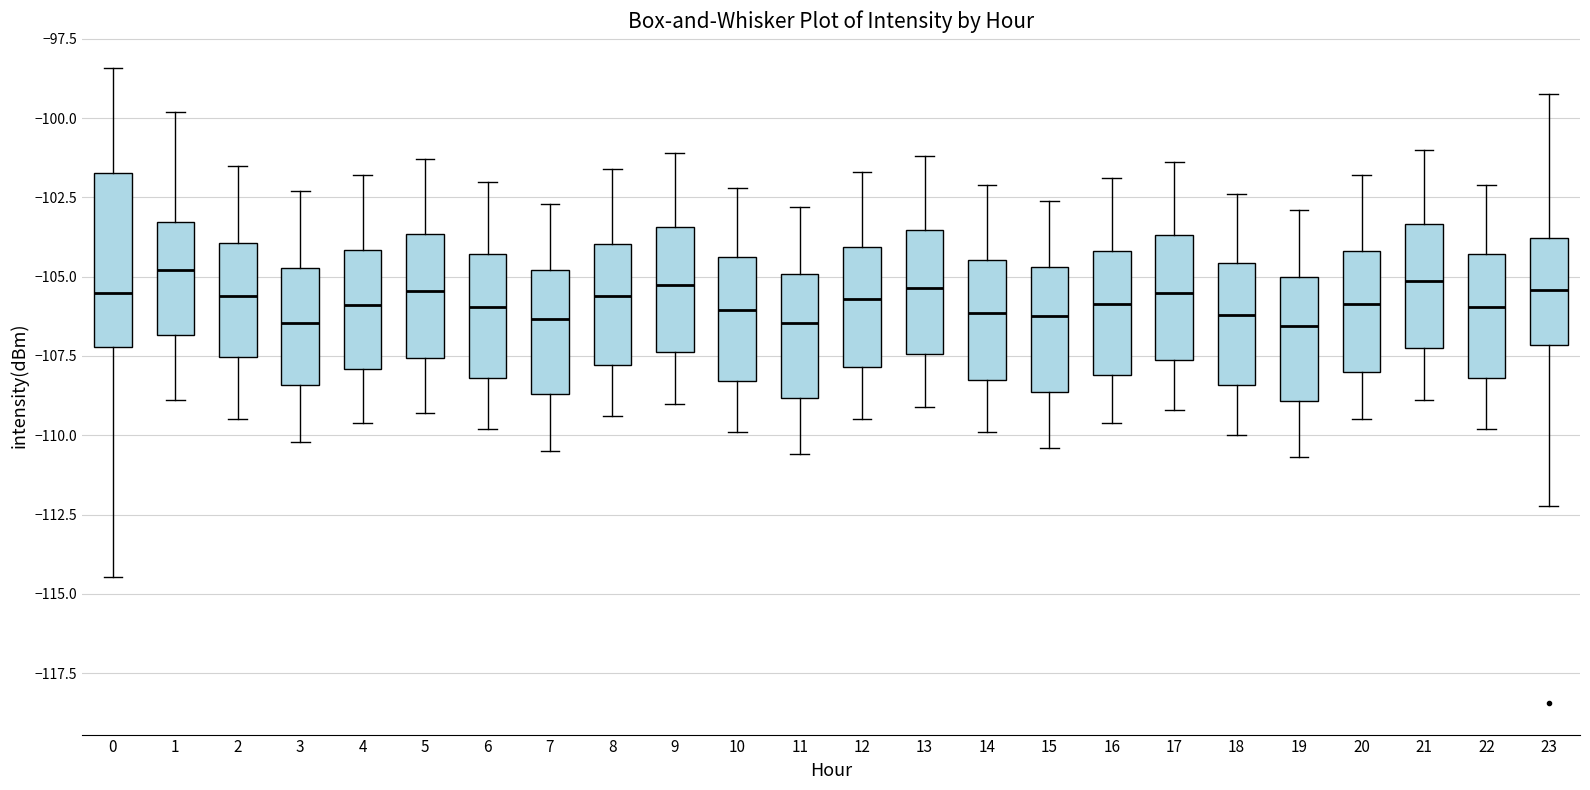

Reading left to right, transcribe this box plot: for each box, give where its median line is, the range the box spans, and where its two whiskers end, as read against the y-axis. The values are not printed on the chart, so give them approximately, as read against the axis.

0: median -105.5, box -107.0 to -101.5, whiskers -114.5 to -98.5
1: median -105.0, box -107.0 to -103.5, whiskers -109.0 to -100.0
2: median -105.5, box -107.5 to -104.0, whiskers -109.5 to -101.5
3: median -106.5, box -108.5 to -104.5, whiskers -110.0 to -102.5
4: median -106.0, box -108.0 to -104.0, whiskers -109.5 to -102.0
5: median -105.5, box -107.5 to -103.5, whiskers -109.5 to -101.5
6: median -106.0, box -108.0 to -104.5, whiskers -110.0 to -102.0
7: median -106.5, box -108.5 to -105.0, whiskers -110.5 to -102.5
8: median -105.5, box -108.0 to -104.0, whiskers -109.5 to -101.5
9: median -105.0, box -107.5 to -103.5, whiskers -109.0 to -101.0
10: median -106.0, box -108.5 to -104.5, whiskers -110.0 to -102.0
11: median -106.5, box -109.0 to -105.0, whiskers -110.5 to -103.0
12: median -105.5, box -108.0 to -104.0, whiskers -109.5 to -101.5
13: median -105.5, box -107.5 to -103.5, whiskers -109.0 to -101.0
14: median -106.0, box -108.0 to -104.5, whiskers -110.0 to -102.0
15: median -106.0, box -108.5 to -104.5, whiskers -110.5 to -102.5
16: median -106.0, box -108.0 to -104.0, whiskers -109.5 to -102.0
17: median -105.5, box -107.5 to -103.5, whiskers -109.0 to -101.5
18: median -106.0, box -108.5 to -104.5, whiskers -110.0 to -102.5
19: median -106.5, box -109.0 to -105.0, whiskers -110.5 to -103.0
20: median -106.0, box -108.0 to -104.0, whiskers -109.5 to -102.0
21: median -105.0, box -107.0 to -103.5, whiskers -109.0 to -101.0
22: median -106.0, box -108.0 to -104.5, whiskers -110.0 to -102.0
23: median -105.5, box -107.0 to -104.0, whiskers -112.0 to -99.0